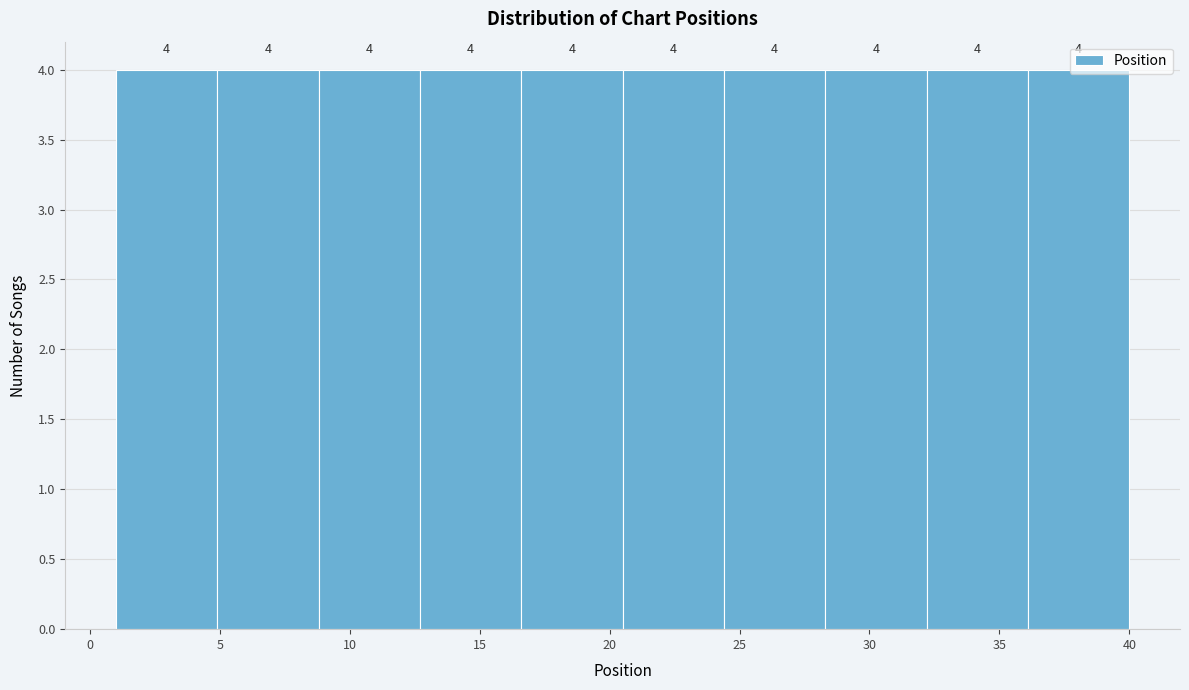

How tall is the bar that spans 12.7 to 16.6 on the x-axis? The bar edges are not printed on the chart, so give them approximately, as read against the axis.

4